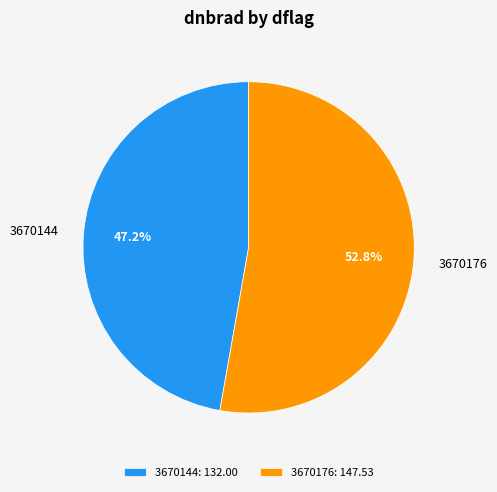

Does 3670144 represent more than half of the total?

No